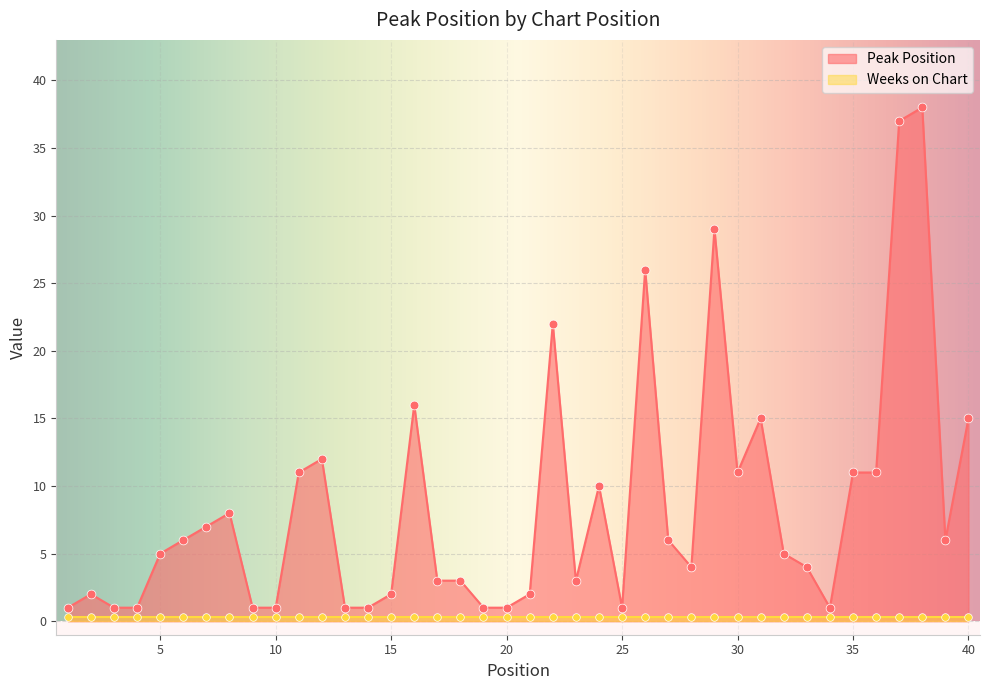

What is the change in value from 17 to 34?

-2